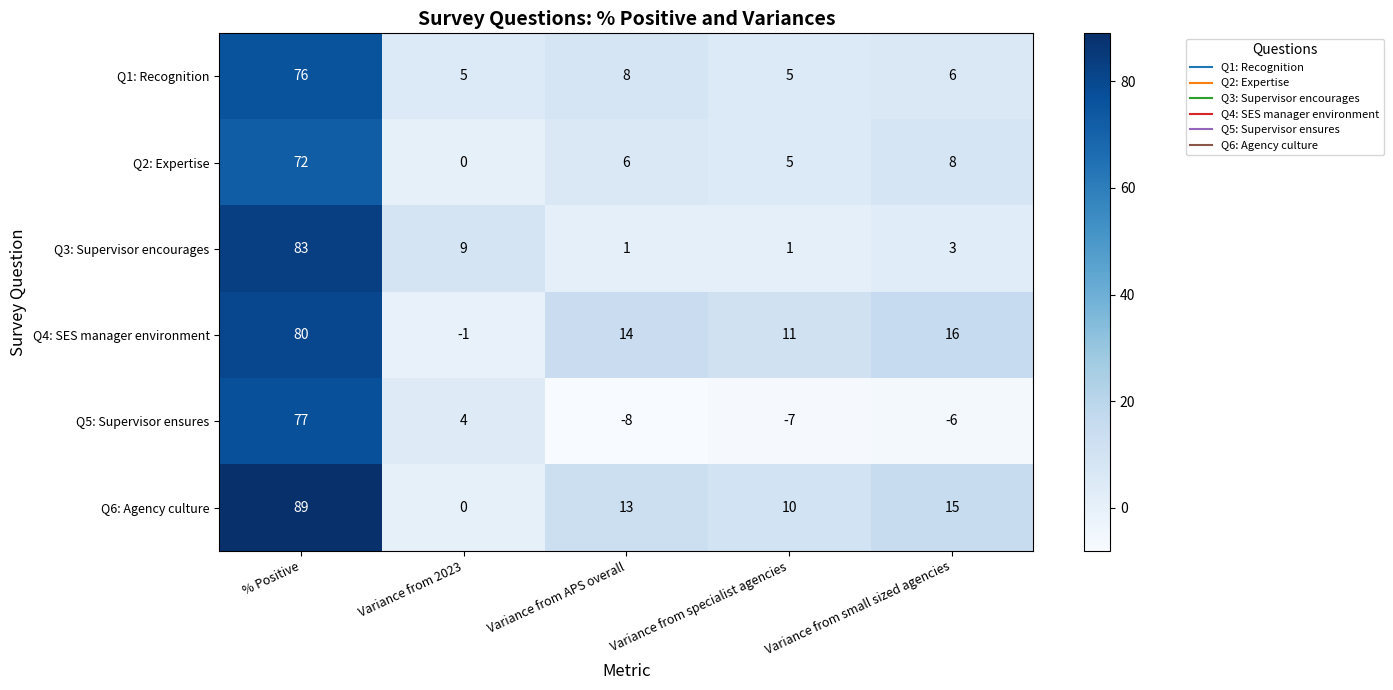

Where does the Q6: Agency culture series first go above 13?

% Positive